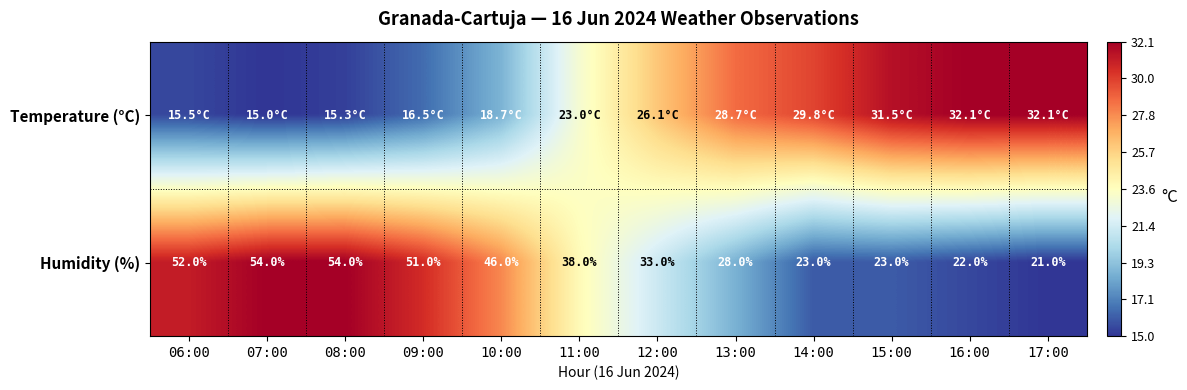

How many data points in Humidity (%) are less than 38?

6